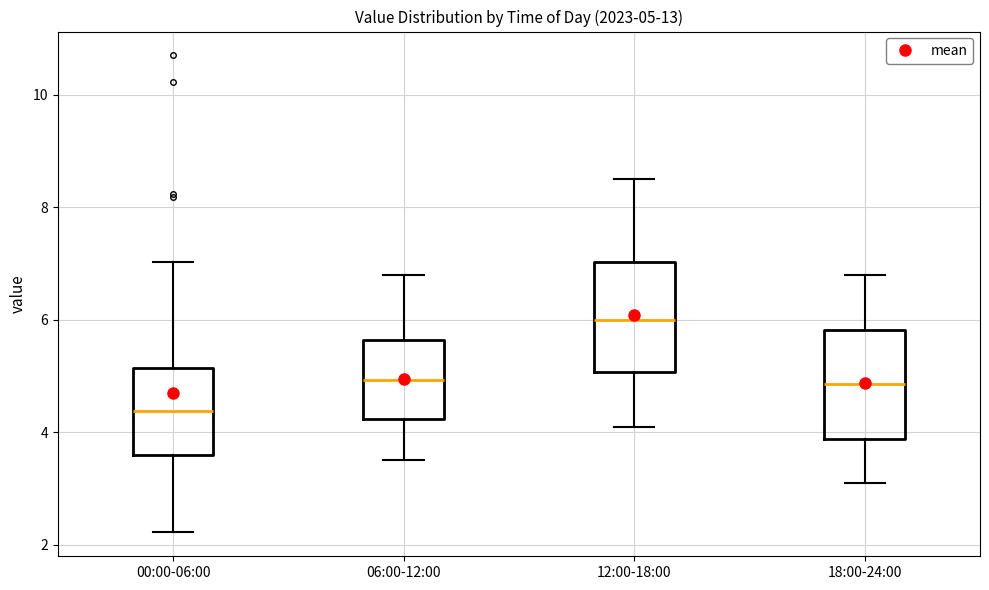

Which box's median line is the highest?

12:00-18:00